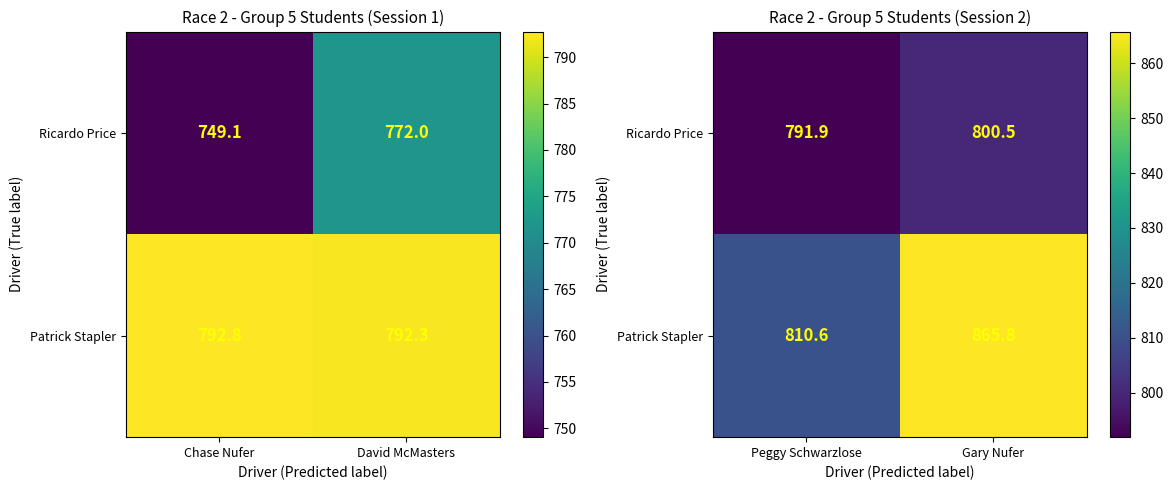

What is the average value of the Patrick Stapler series?

838.2